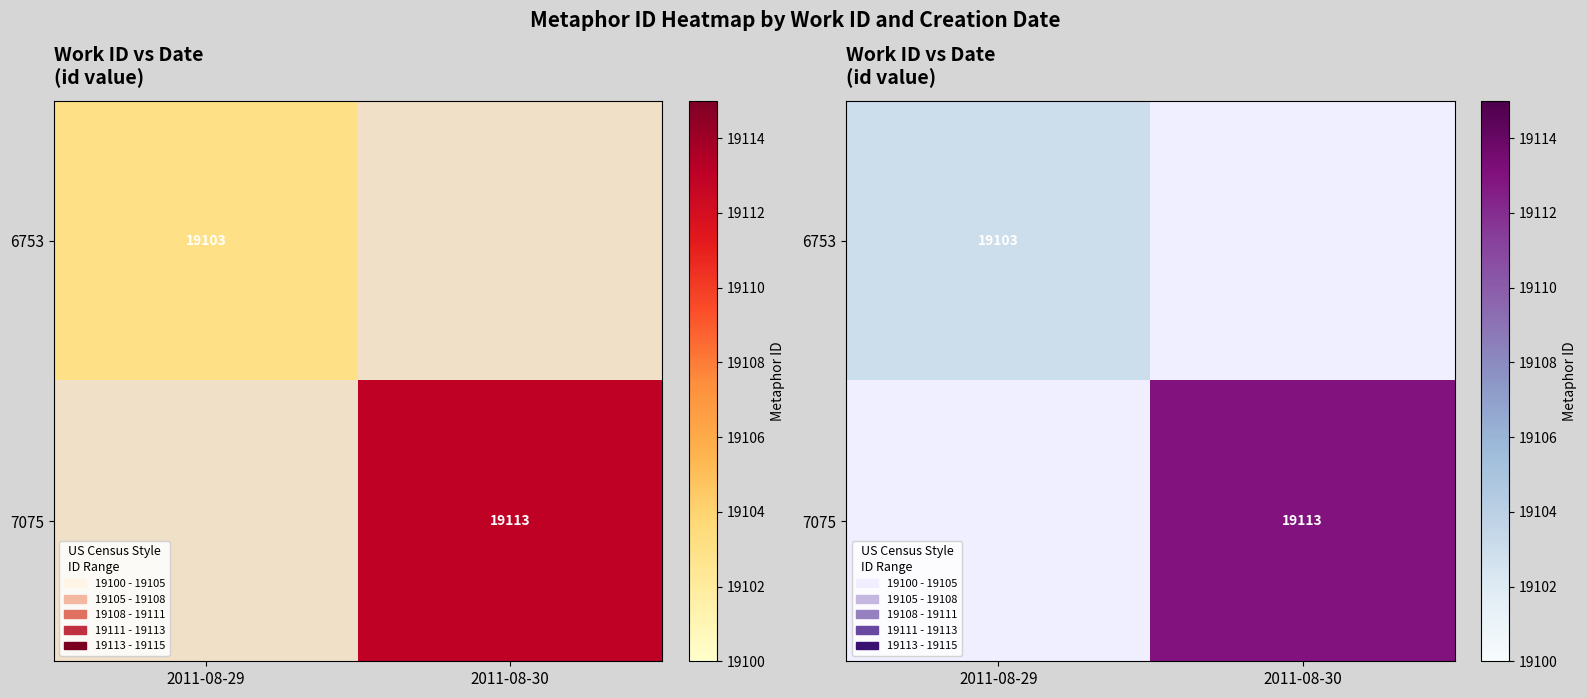

Read the 7075 value at 2011-08-30, to the nearest 10.

19110